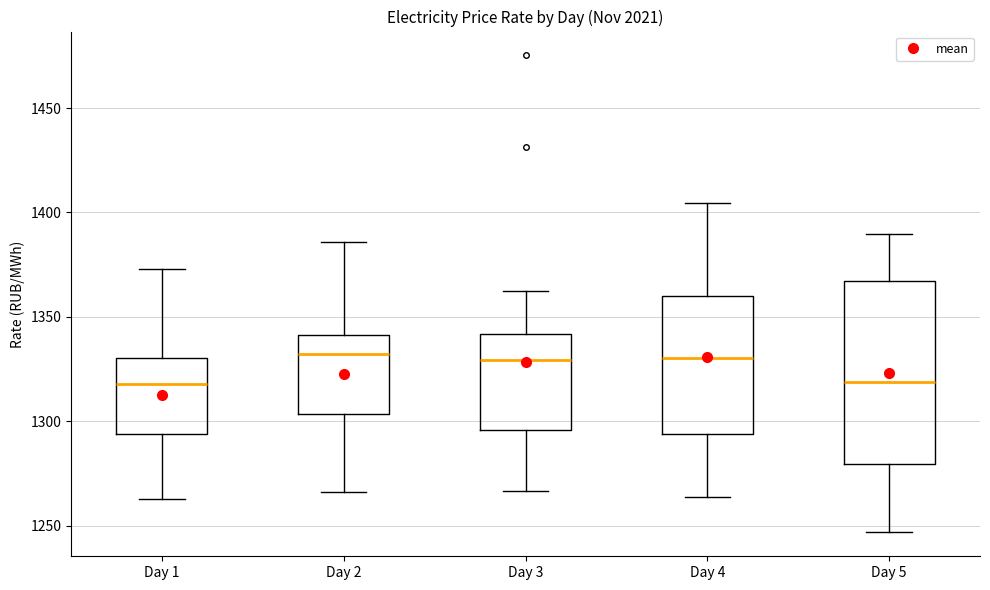

Reading left to right, read every box against the y-axis: the position of its median line, the range the box covers, and the ends of its whiskers. The values are not printed on the chart, so give them approximately, as read against the axis.

Day 1: median 1320, box 1295 to 1330, whiskers 1265 to 1375
Day 2: median 1330, box 1305 to 1340, whiskers 1265 to 1385
Day 3: median 1330, box 1295 to 1340, whiskers 1265 to 1365
Day 4: median 1330, box 1295 to 1360, whiskers 1265 to 1405
Day 5: median 1320, box 1280 to 1365, whiskers 1245 to 1390